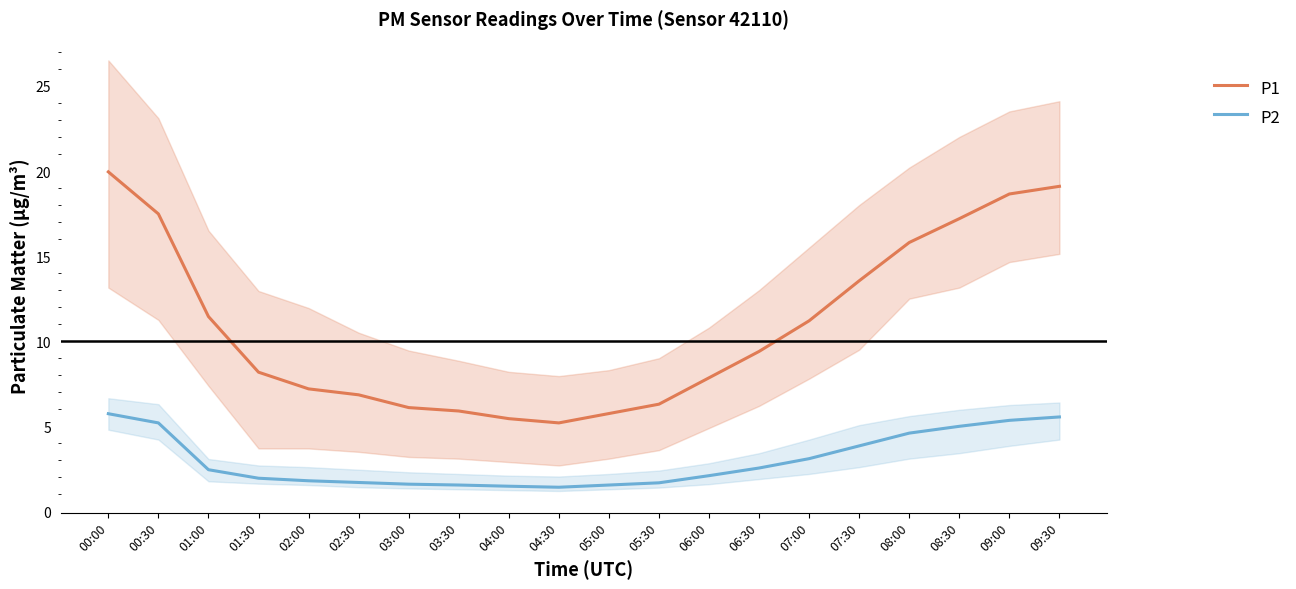

At which category does the chart reach its peak across all series?

00:00